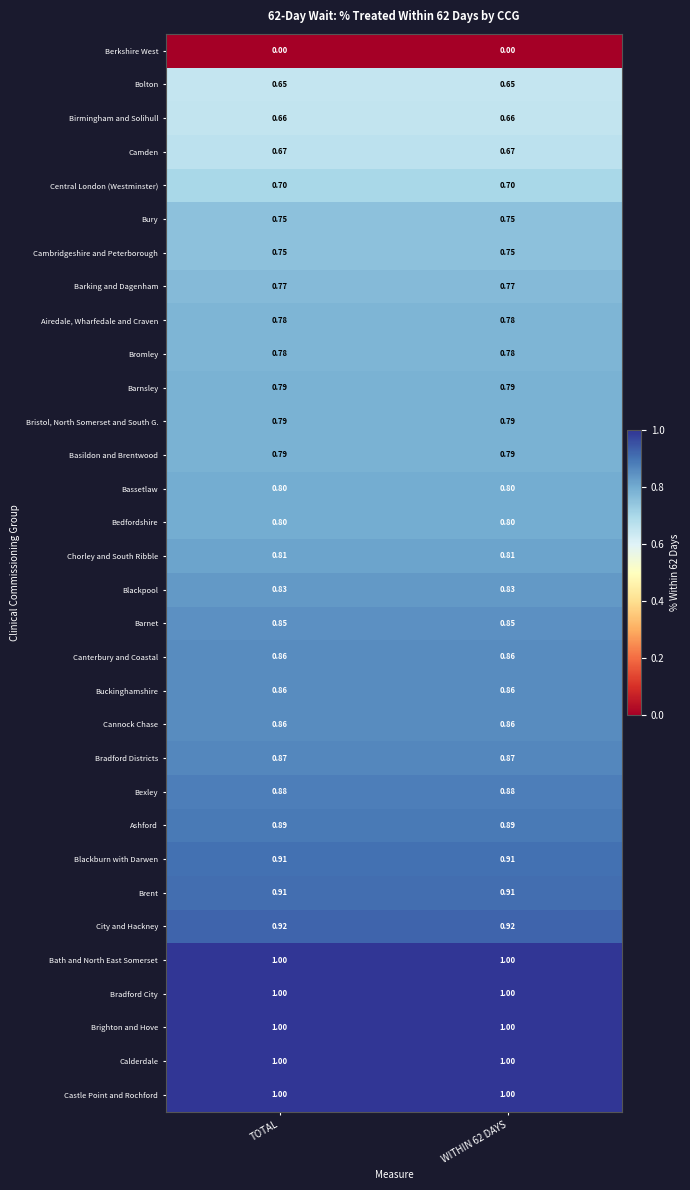

Is the value of Basildon and Brentwood at TOTAL greater than the value of Ashford at TOTAL?

No